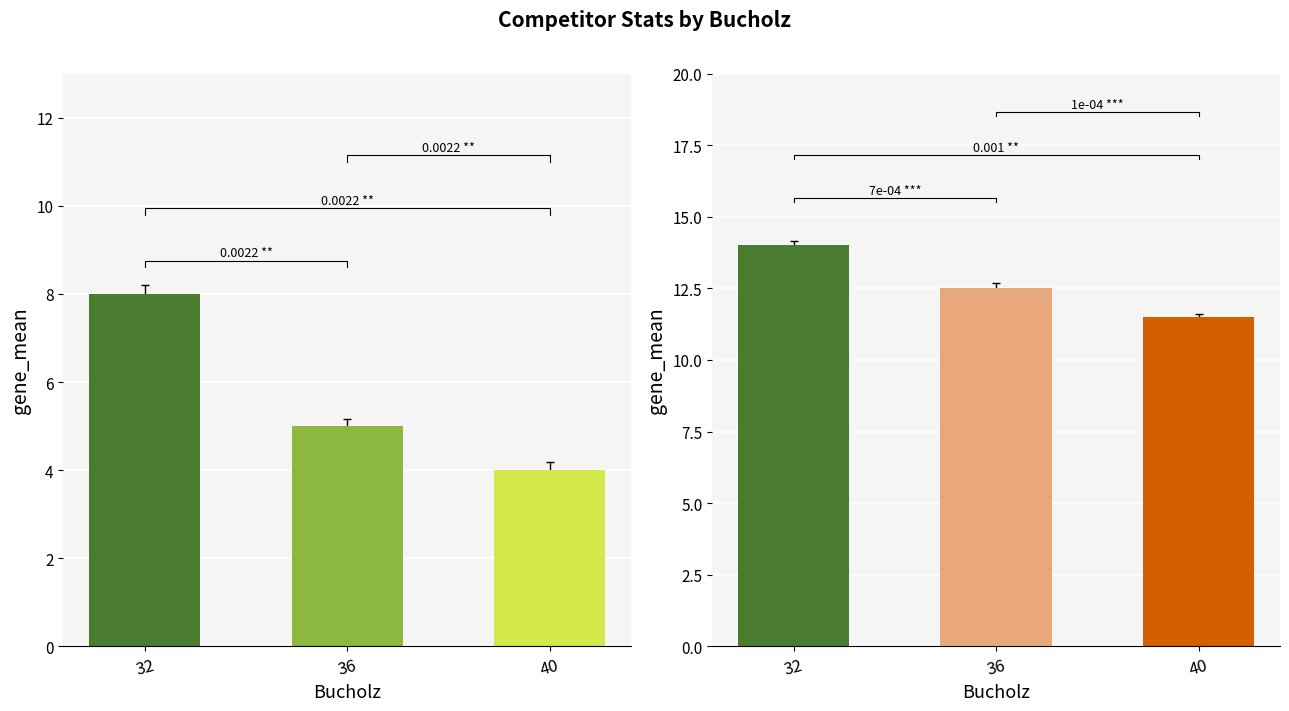

How many data points are above 5?

1